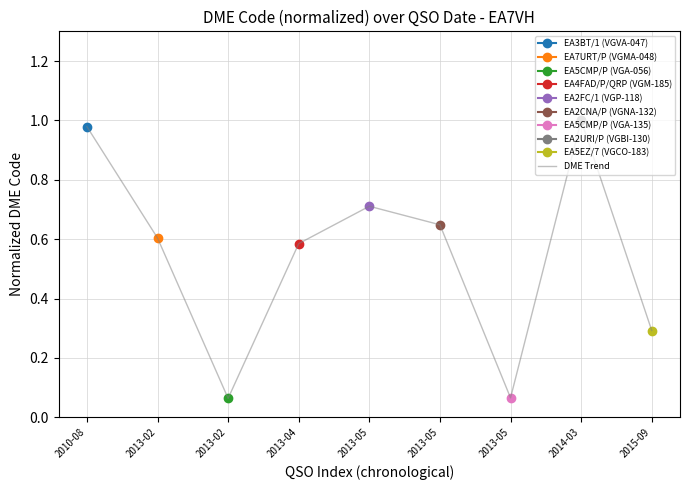

What is the value of the 8th point from the left?

1.0